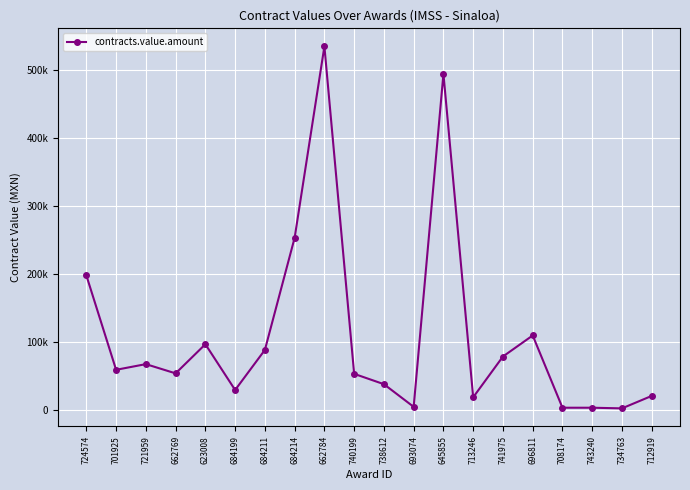

Does the chart have visible grid lines?

Yes